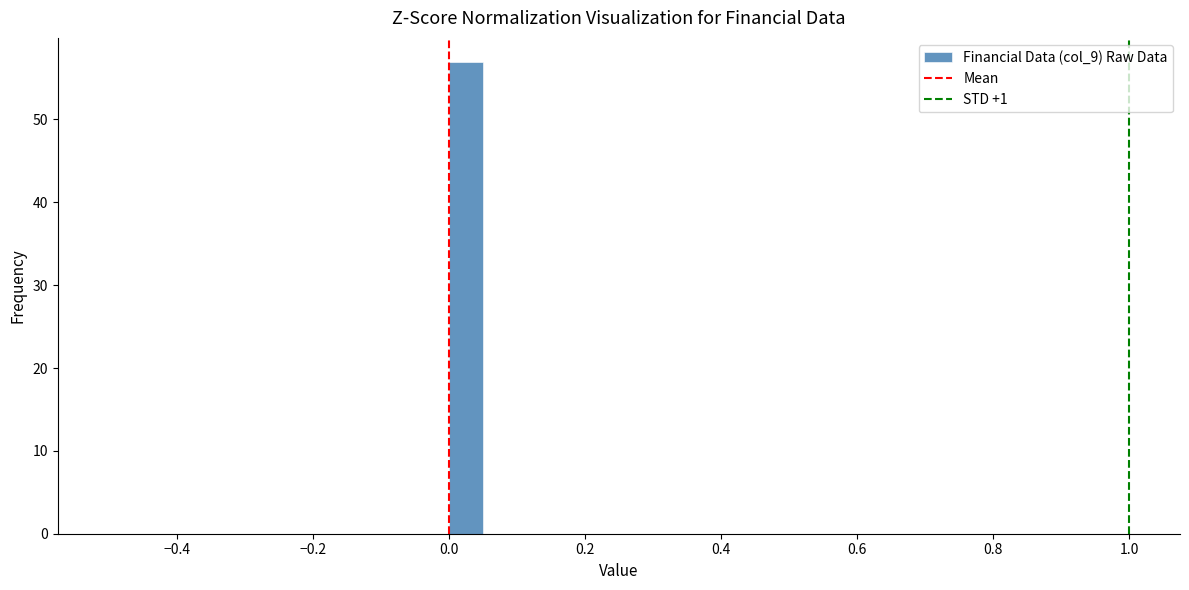

Read against the x-axis, roughly where is the centre of the tallest bar?

0.02